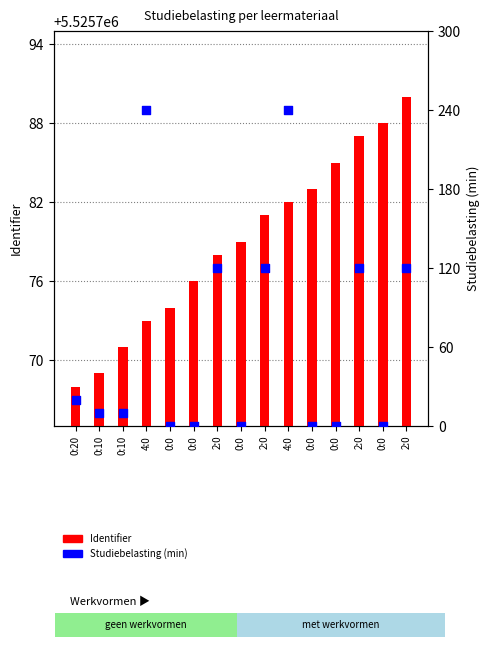

Which series has the largest total across all categories?

Identifier